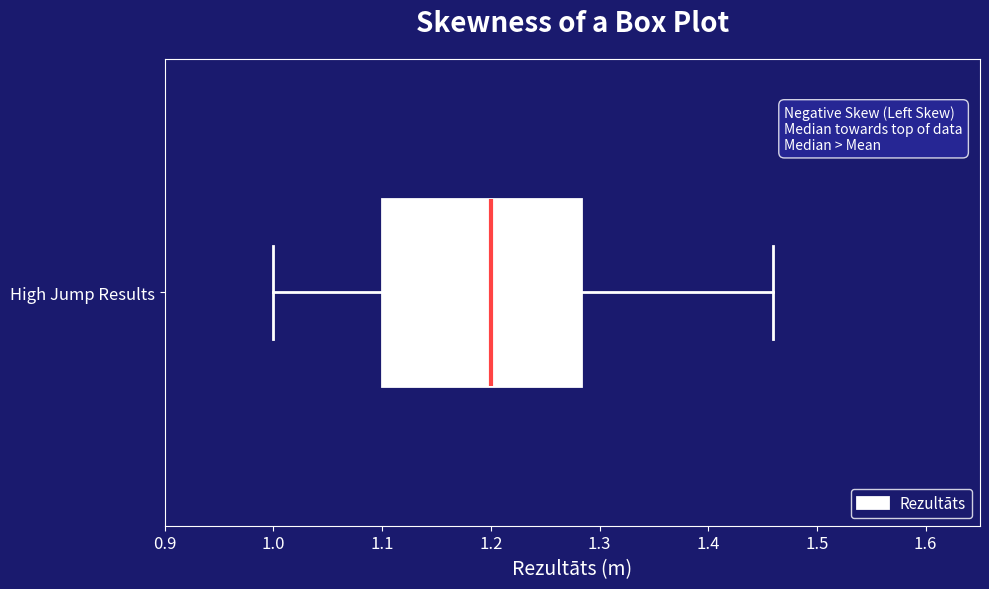

Transcribe this box plot: give where the median line is, the range the box spans, and where the two whiskers end, as read against the x-axis. The values are not printed on the chart, so give them approximately, as read against the axis.

median 1.20, box 1.10 to 1.28, whiskers 1.00 to 1.46